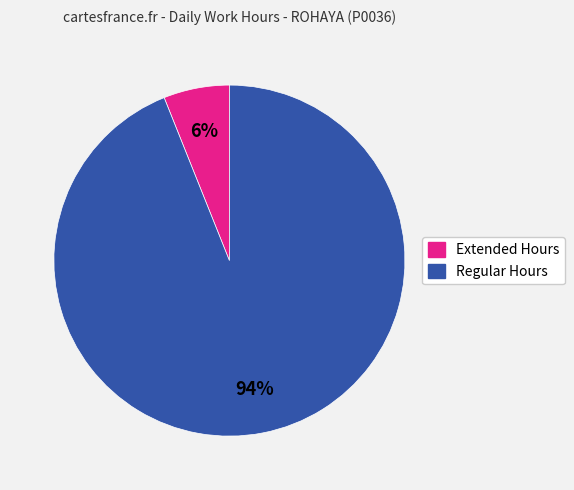

Is there a majority slice in this chart?

Yes